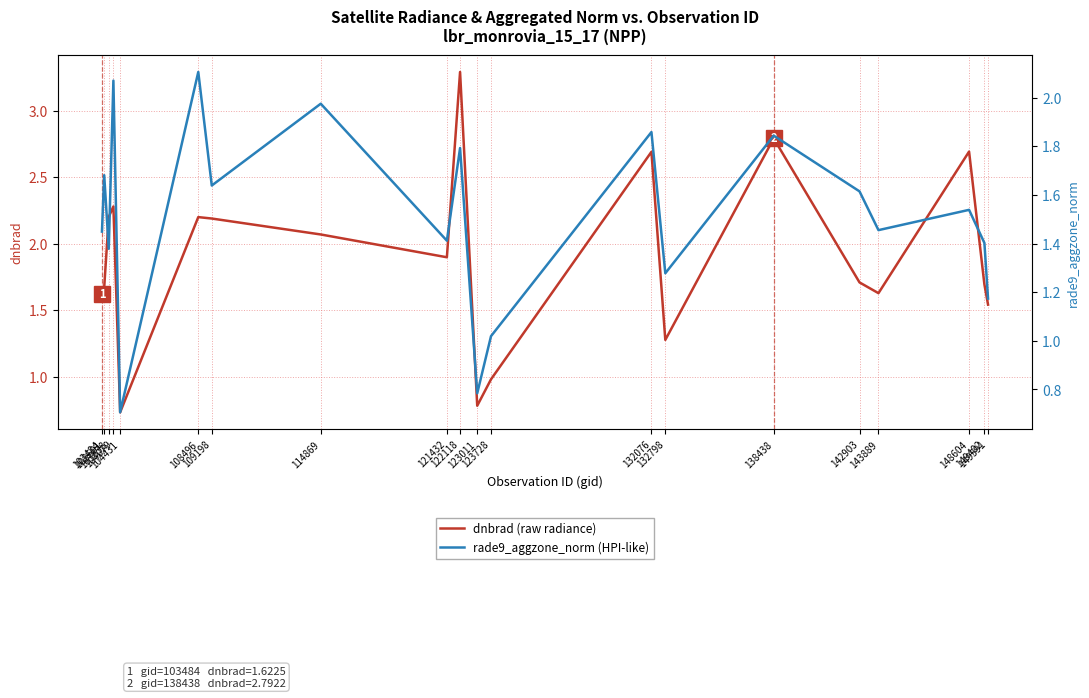

What is the total value across all series at 109198?

3.8